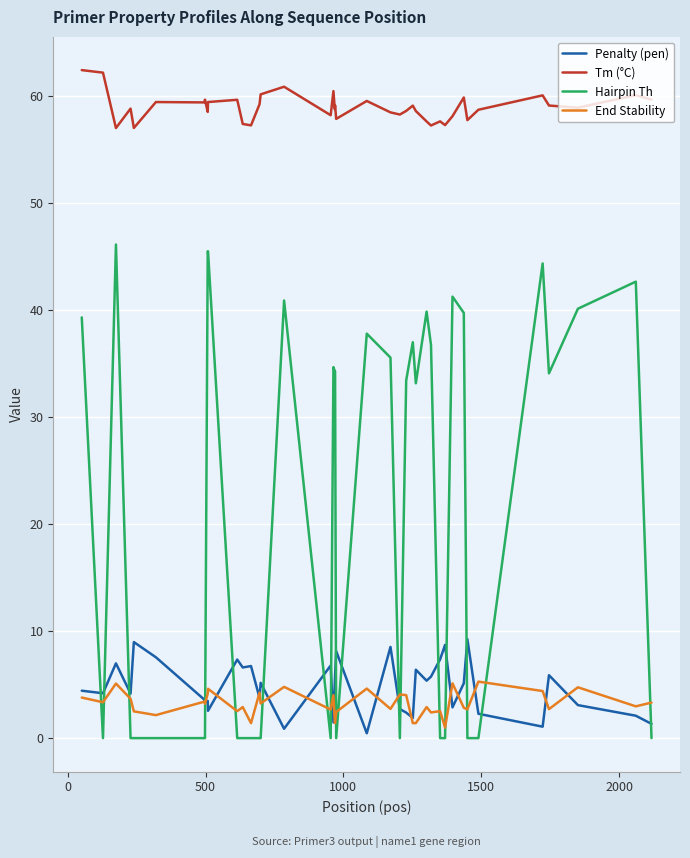

Which series has the largest total across all categories?

Tm (°C)